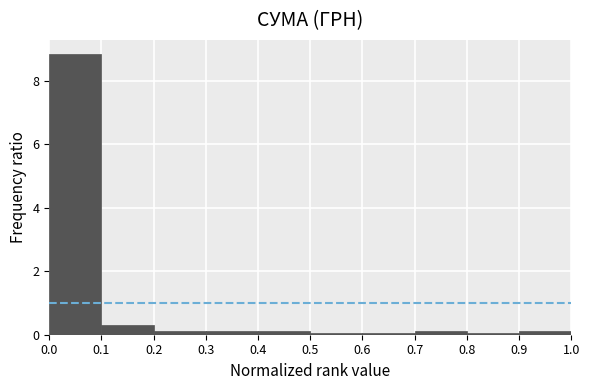

Reading left to right, transcribe this chart: for each bar, give the range it covers on the x-axis and its height. The values are not printed on the chart, so give them approximately, as read against the axis.

0.0 to 0.1: 8.8
0.1 to 0.2: 0.4
0.2 to 0.3: under 0.2
0.3 to 0.4: under 0.2
0.4 to 0.5: under 0.2
0.5 to 0.6: under 0.2
0.6 to 0.7: under 0.2
0.7 to 0.8: under 0.2
0.8 to 0.9: under 0.2
0.9 to 1.0: under 0.2